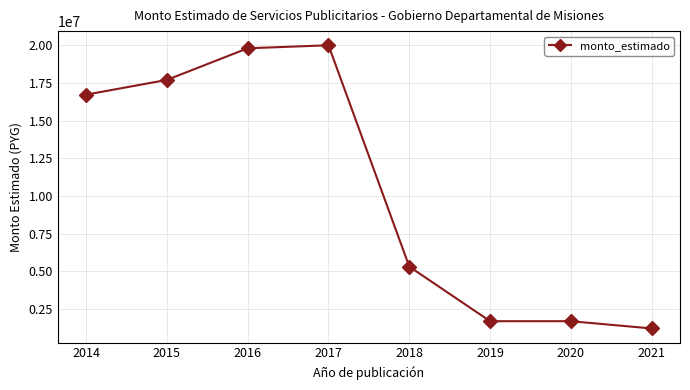

What is the difference between the maximum and minimum values?

18806667